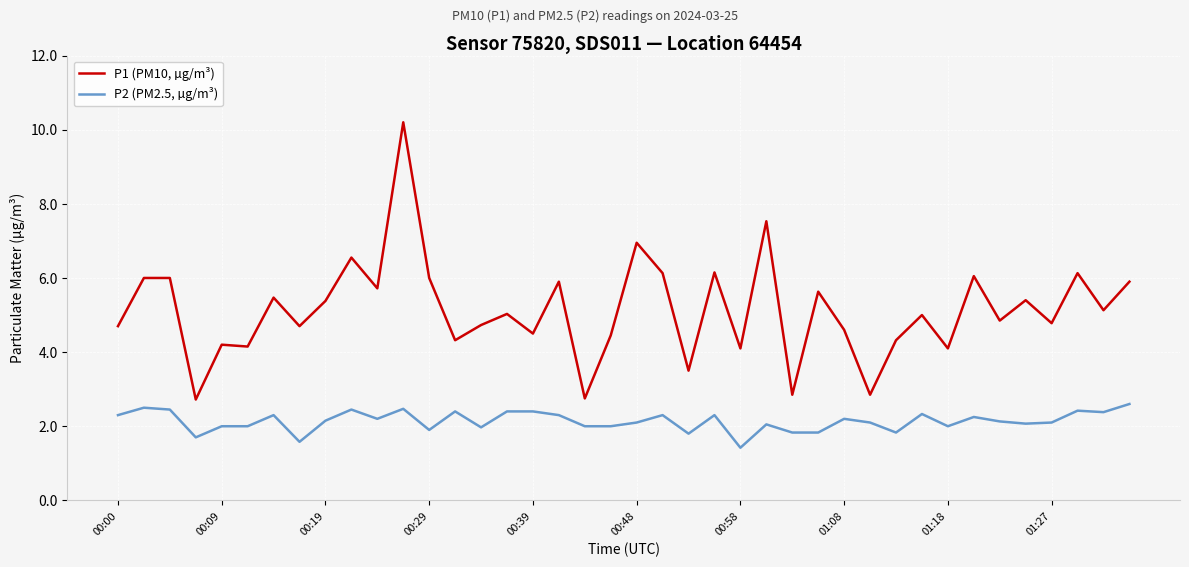

Is this an area chart (filled region under the line)?

No